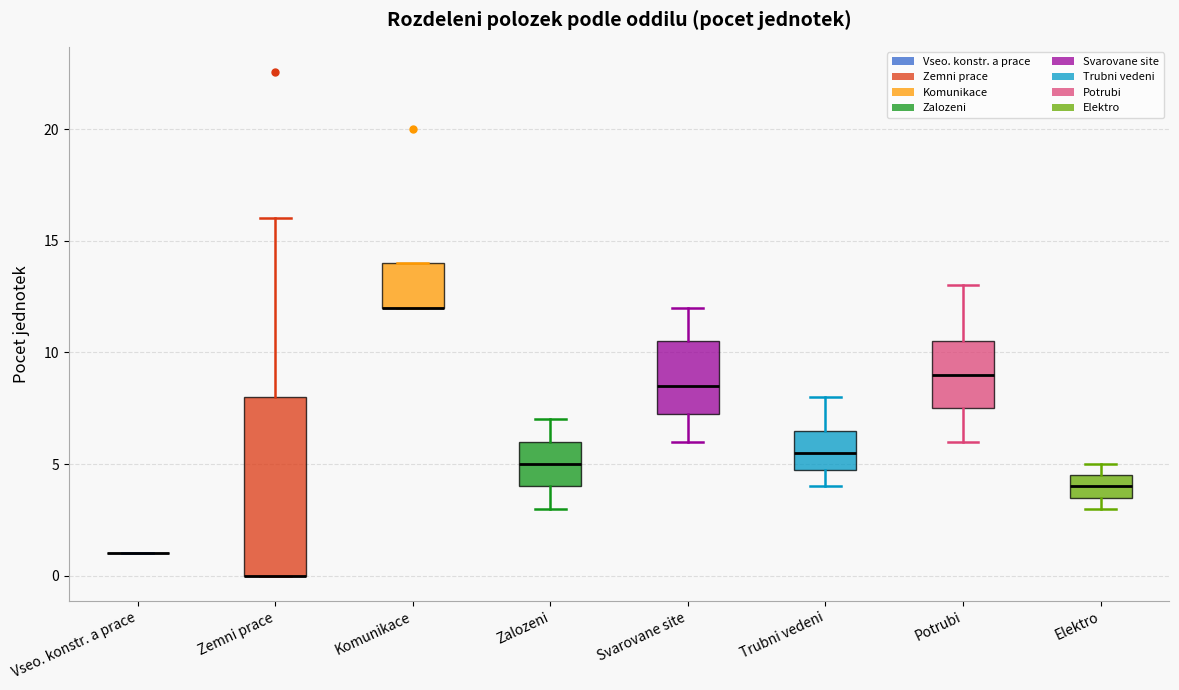

Where does the upper whisker of the box for Trubni vedeni end on the y-axis? The values are not printed on the chart, so give them approximately, as read against the axis.

8.0